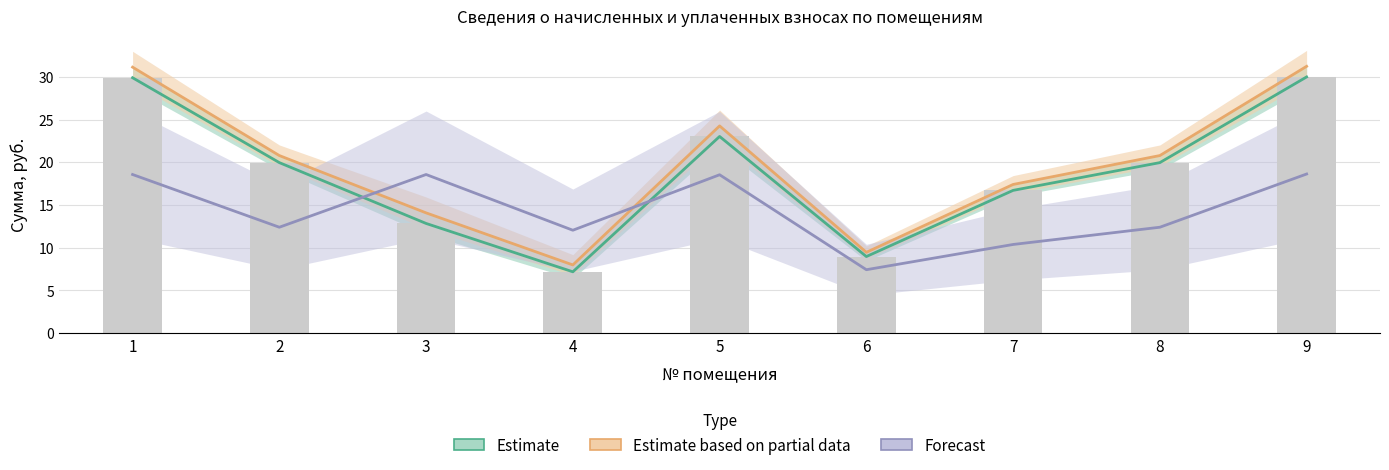

What is the total value across all series at 7?

44.5